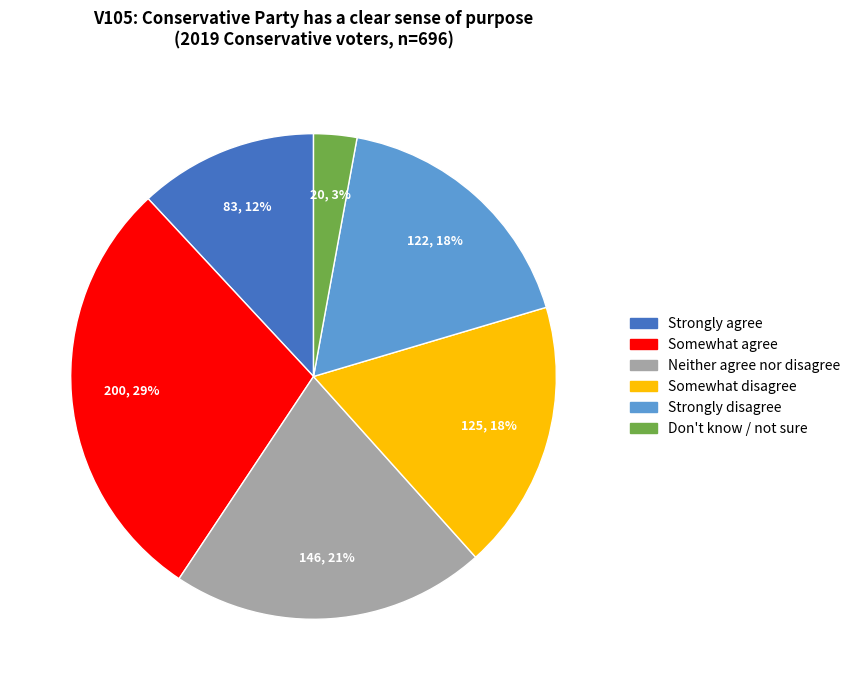

To the nearest percent, what percentage of the pie is Don't know / not sure?

3%